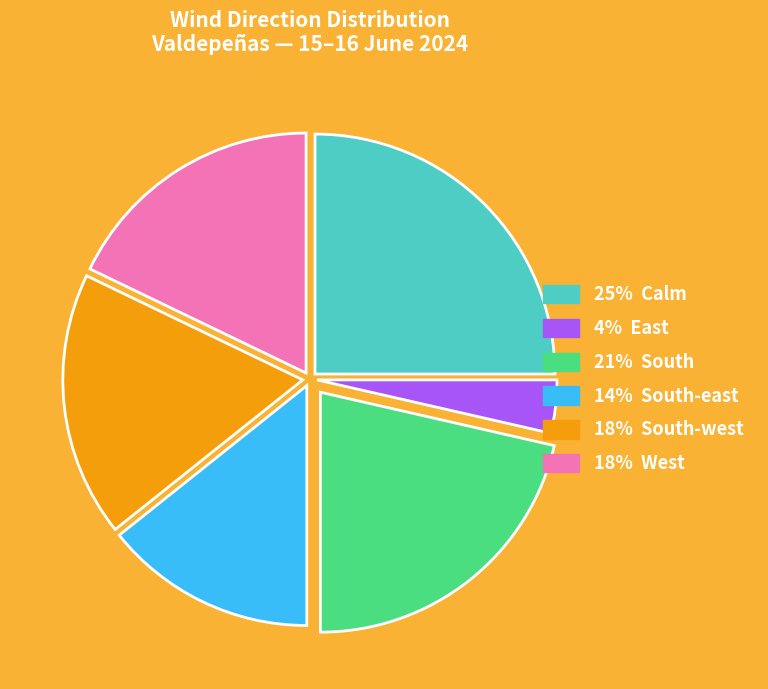

What is the largest slice in the pie chart?

25% Calm